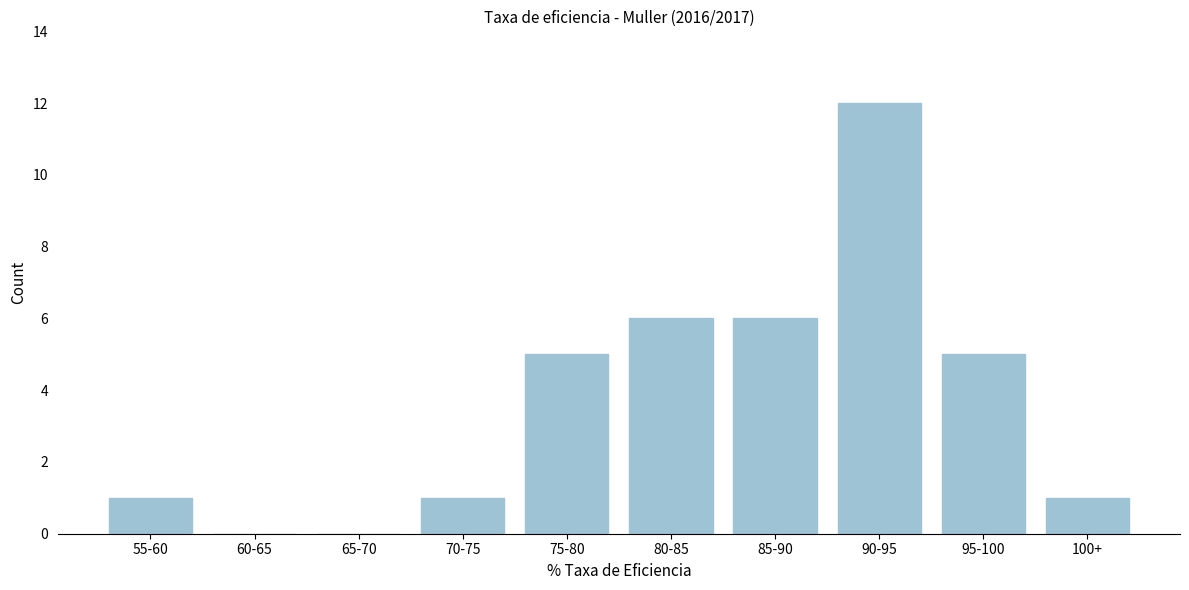

Reading left to right, what are all the values shown in this chart?

55-60=1	60-65=0	65-70=0	70-75=1	75-80=5	80-85=6	85-90=6	90-95=12	95-100=5	100+=1